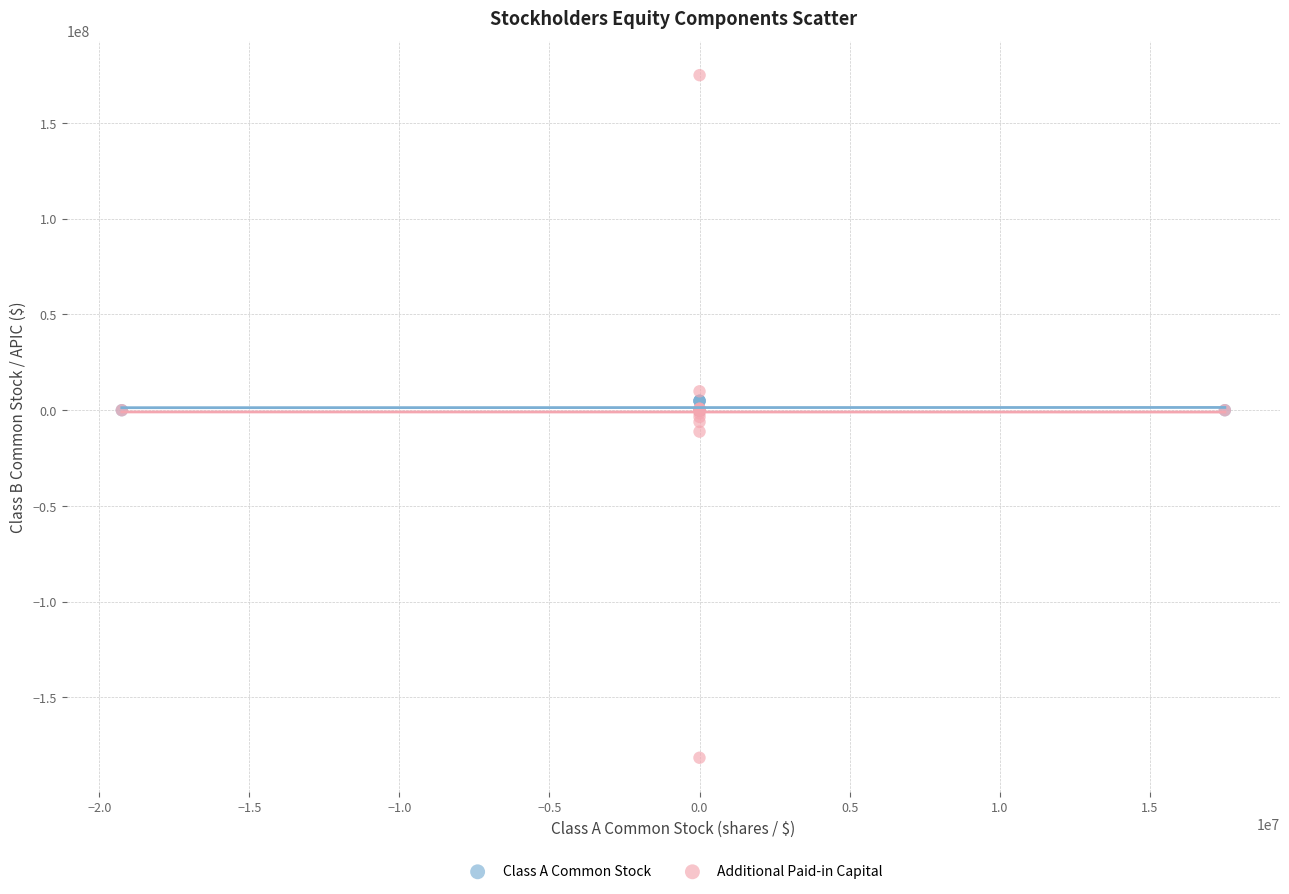

Which series has the largest Y range (max minus min)?

Additional Paid-in Capital